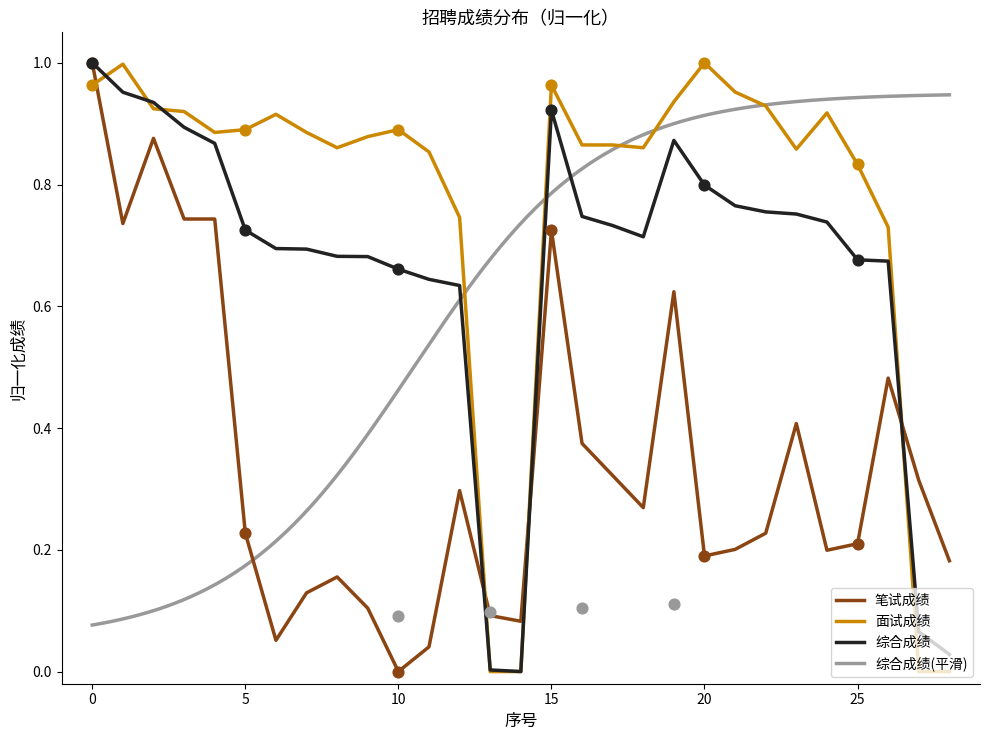

Which series has the largest total across all categories?

面试成绩